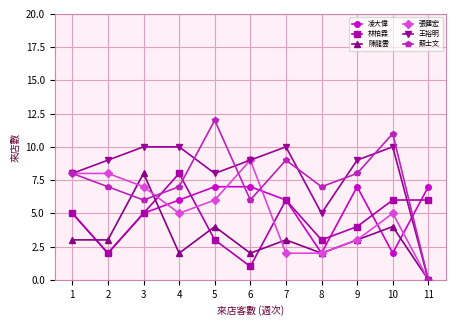

What is the spread (max minus min) of values at 4?

8